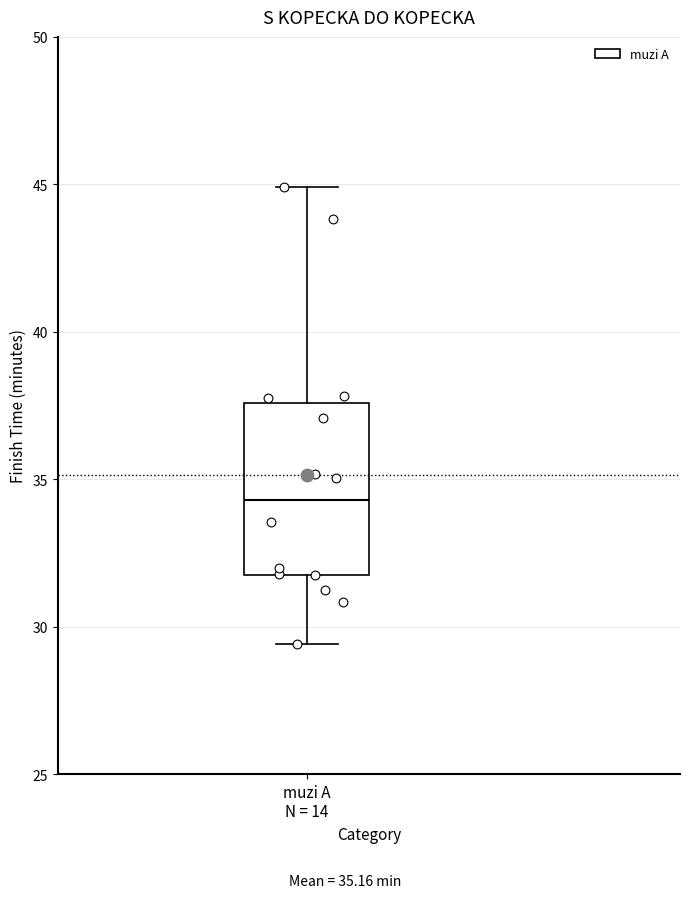

Read this box plot against the y-axis: the position of the median line, the range covered by the box, and the ends of both whiskers. The values are not printed on the chart, so give them approximately, as read against the axis.

median 34.5, box 32.0 to 37.5, whiskers 29.5 to 45.0